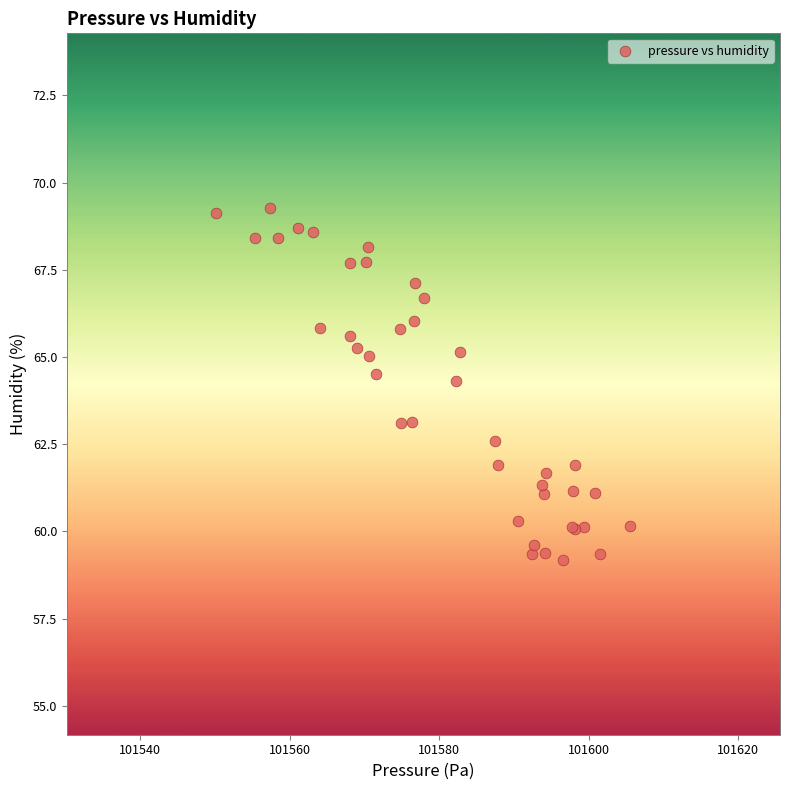

What Y value in the scatter plot is closest to 64?

64.3